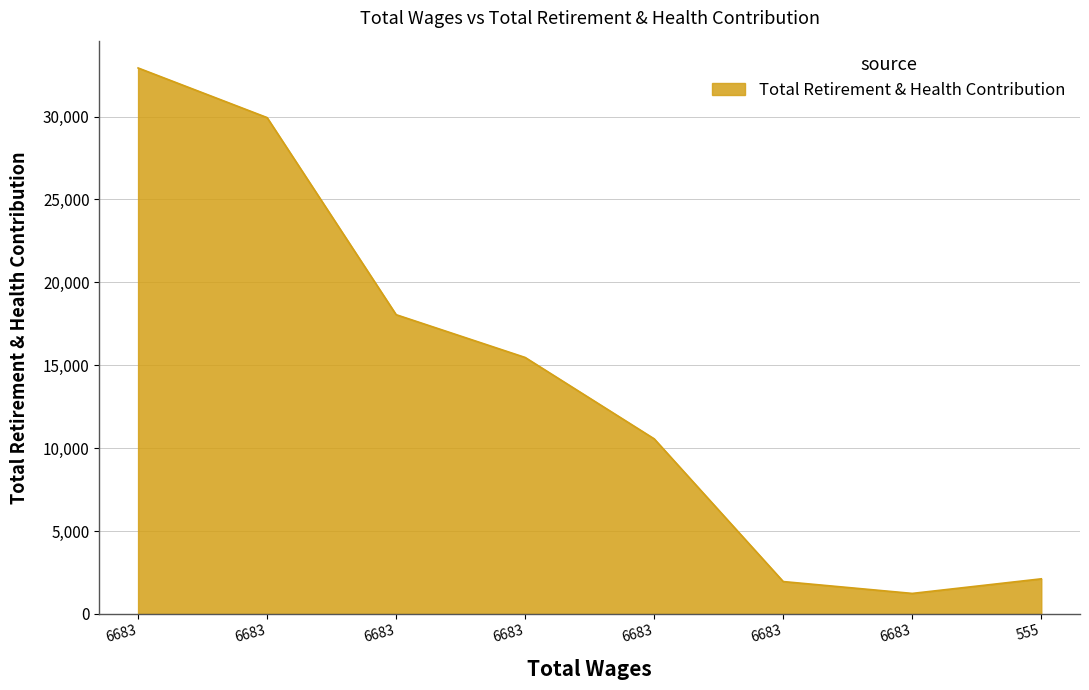

Where is the first local minimum?

6683.0